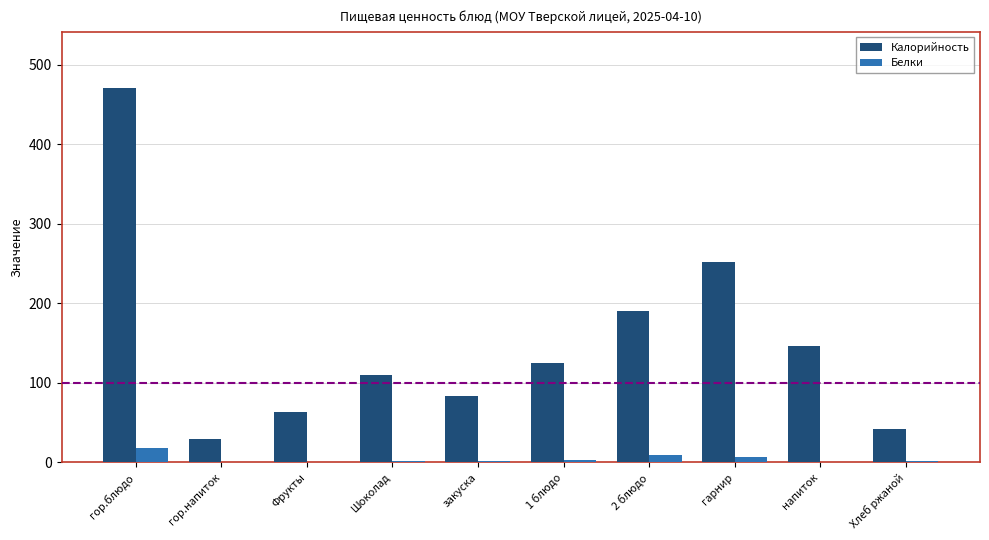

What is the highest value of the Белки series?

18.0